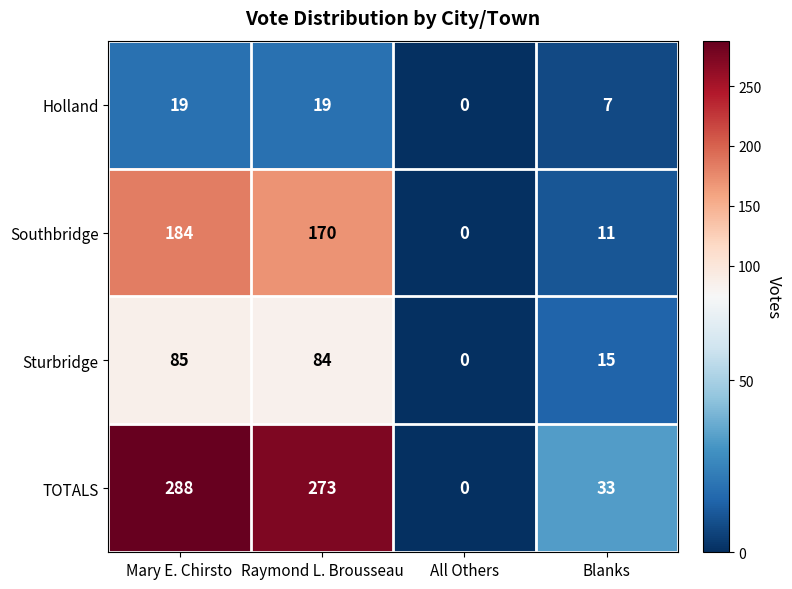

Reading right to left, what are all the values shown in this chart?

Holland: Blanks=7	All Others=0	Raymond L. Brousseau=19	Mary E. Chirsto=19
Southbridge: Blanks=11	All Others=0	Raymond L. Brousseau=170	Mary E. Chirsto=184
Sturbridge: Blanks=15	All Others=0	Raymond L. Brousseau=84	Mary E. Chirsto=85
TOTALS: Blanks=33	All Others=0	Raymond L. Brousseau=273	Mary E. Chirsto=288